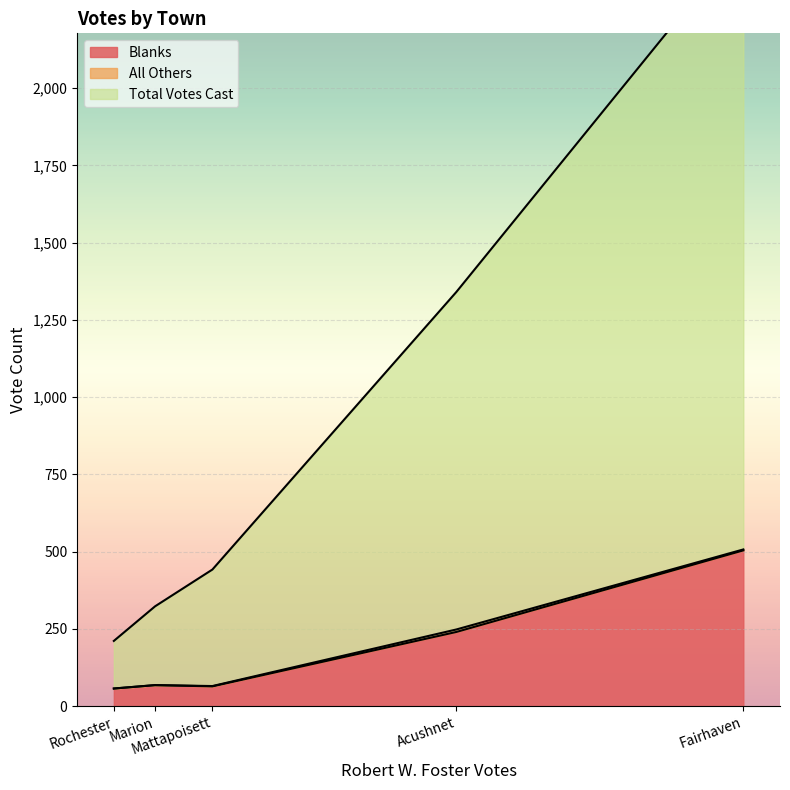

Between Acushnet and Fairhaven, which series saw the biggest shift?

Total Votes Cast